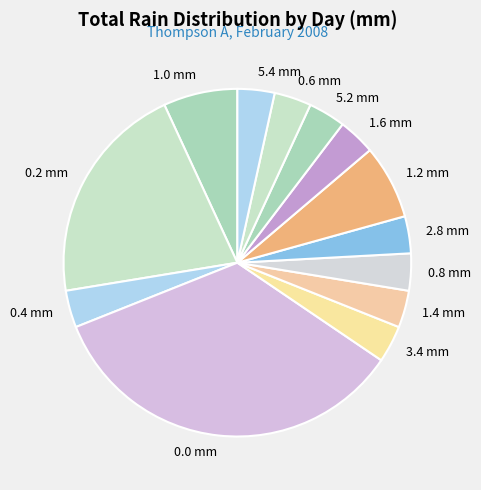

What is the largest slice in the pie chart?

0.0 mm